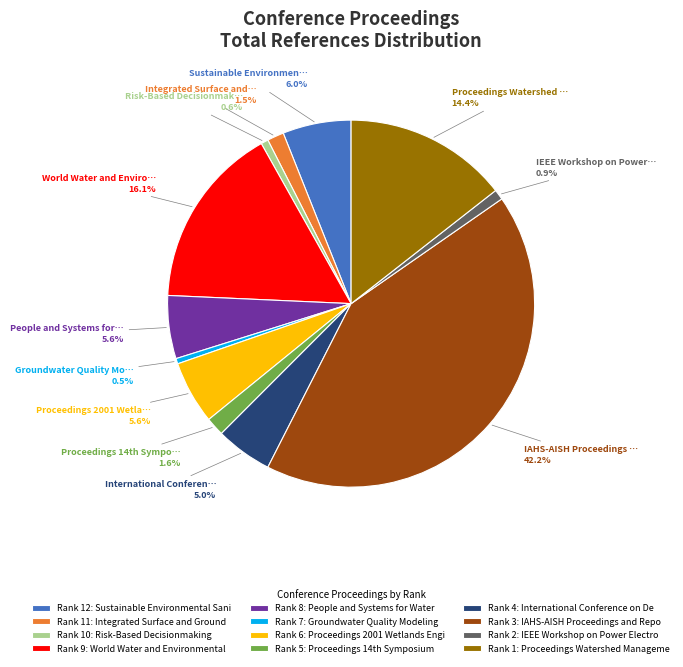

To the nearest percent, what is the difference between the largest and smallest slice percentages?

42%